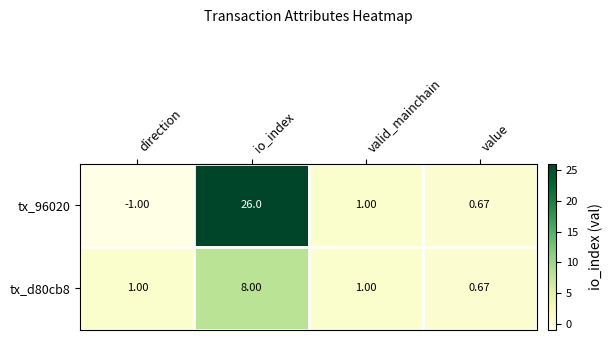

At which category does the chart reach its minimum across all series?

direction